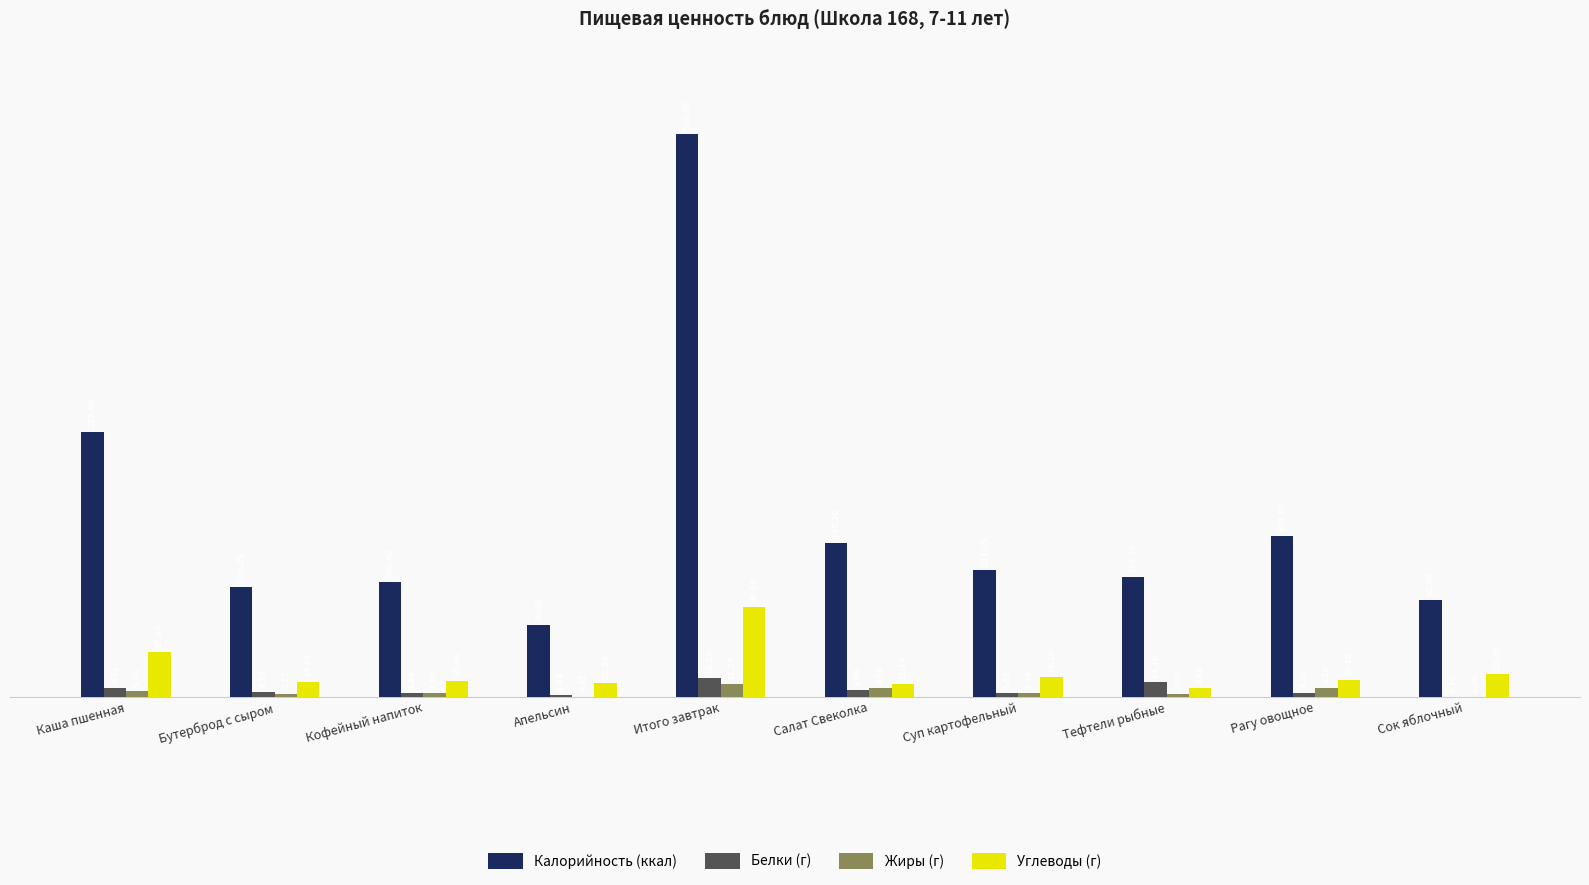

Read the Калорийность (ккал) value at Рагу овощное.

153.6